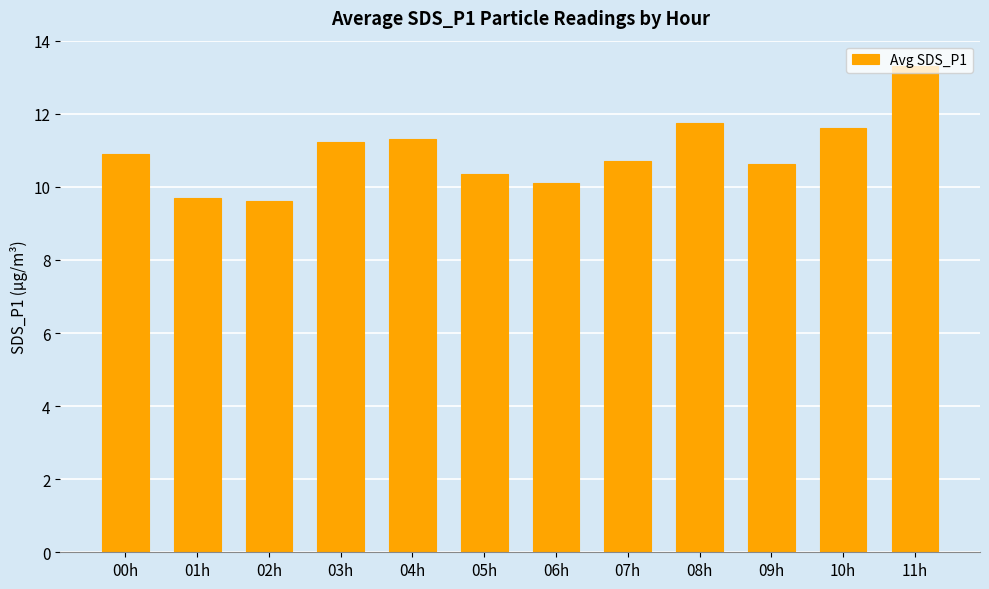

The chart shows a value of 11.3 at 04h. True or false?

True